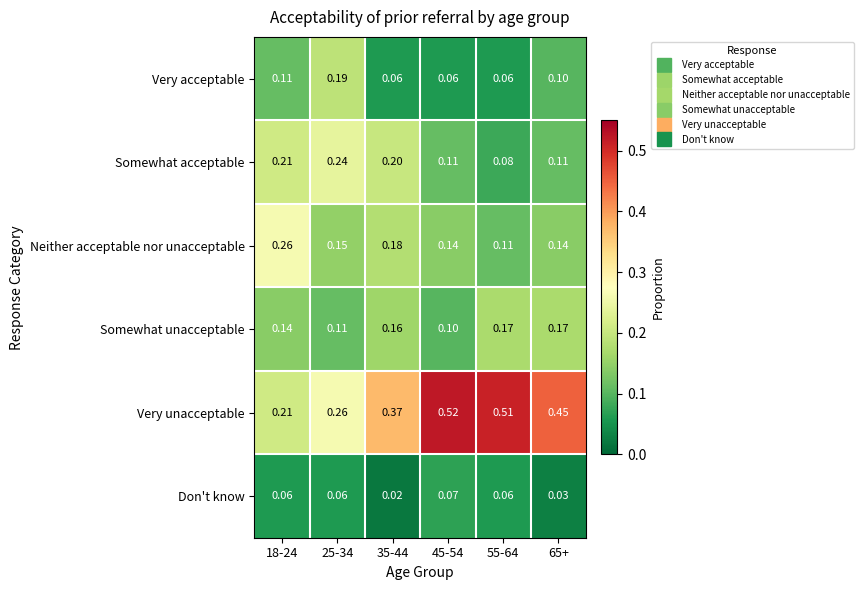

Count the number of data series in this chart.

6